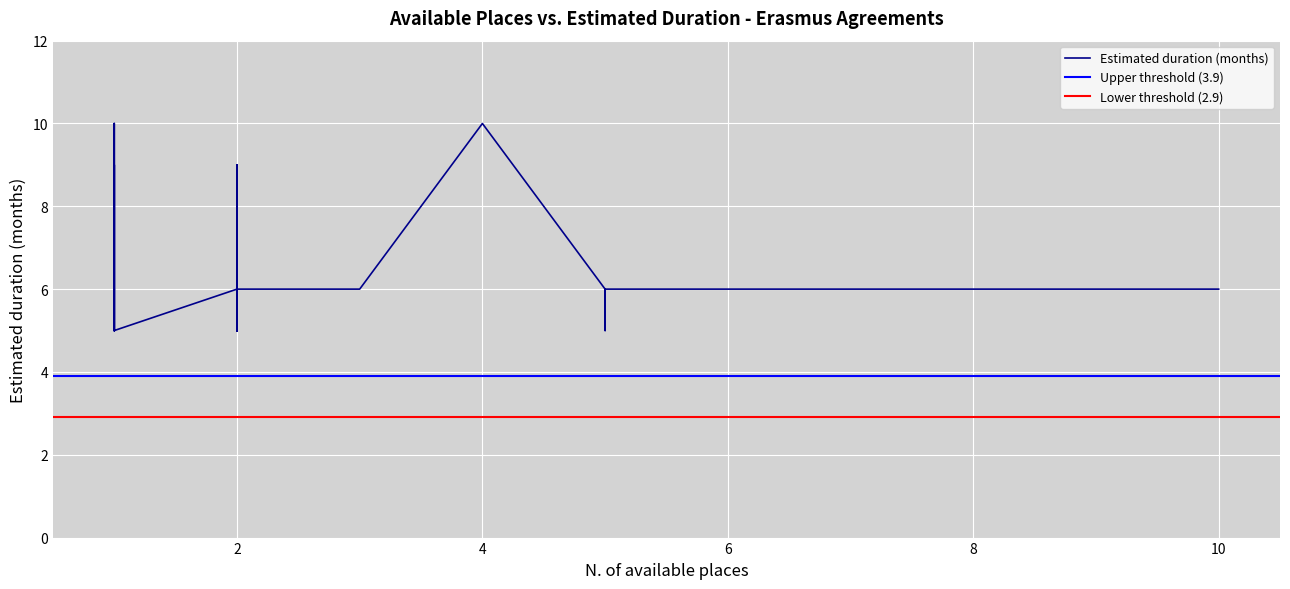

Reading left to right, extract all data points from this chart.

0=6	1=5	2=5	3=6	4=6	5=6	6=6	7=6	8=5	9=5	10=6	11=6	12=6	13=6	14=5	15=5	16=5	17=9	18=9	19=9	20=6	21=6	22=5	23=10	24=6	25=6	26=6	27=6	28=6	29=6	30=5	31=5	32=6	33=6	34=5	35=6	36=10	37=6